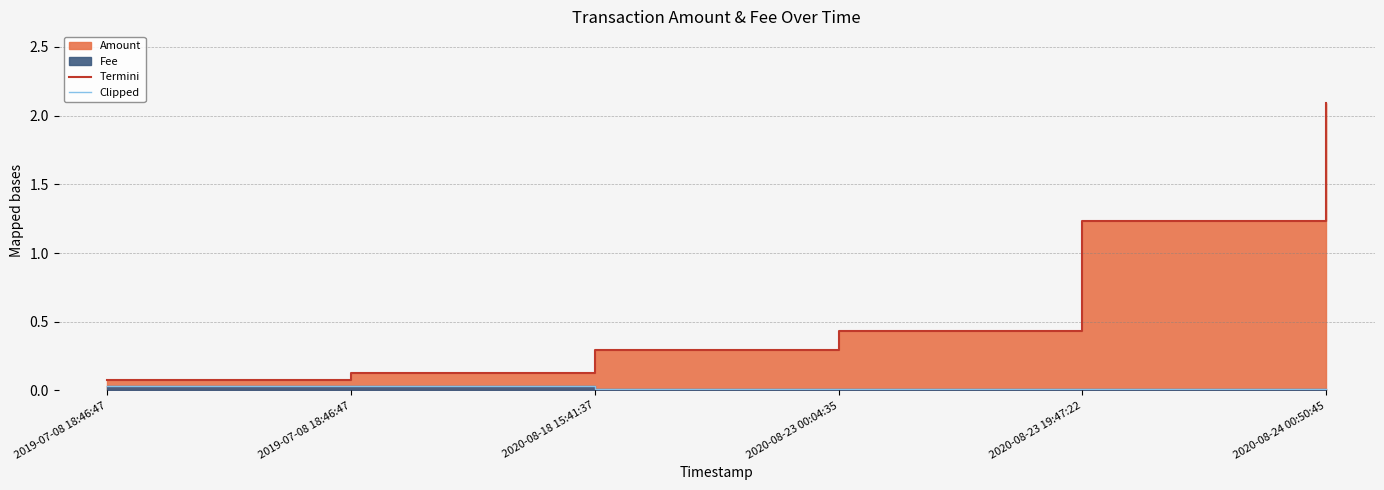

True or false: Termini and Clipped cross at least once.

False